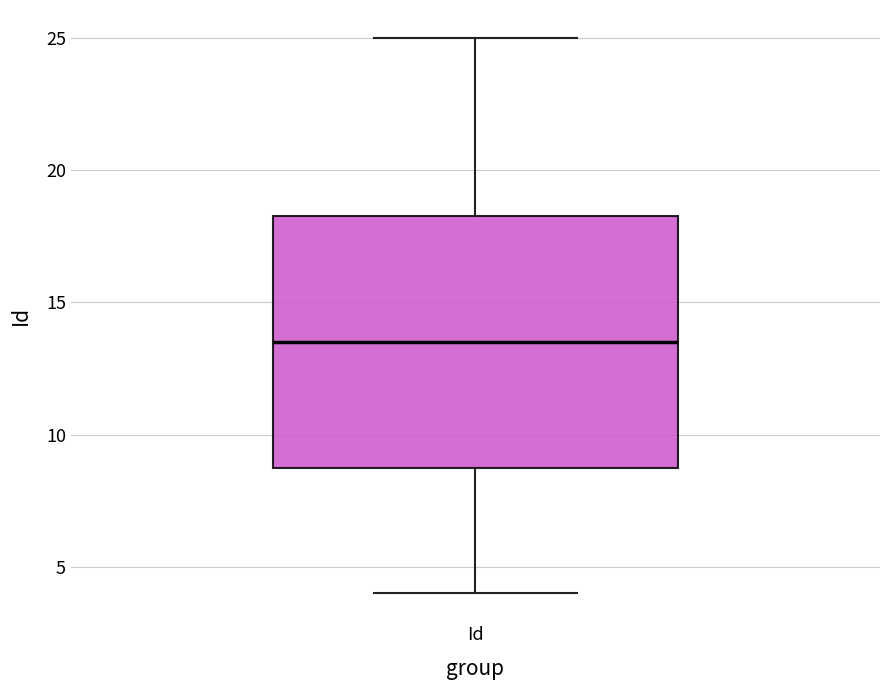

Where is the lower edge of the box for Id on the y-axis? The values are not printed on the chart, so give them approximately, as read against the axis.

9.0